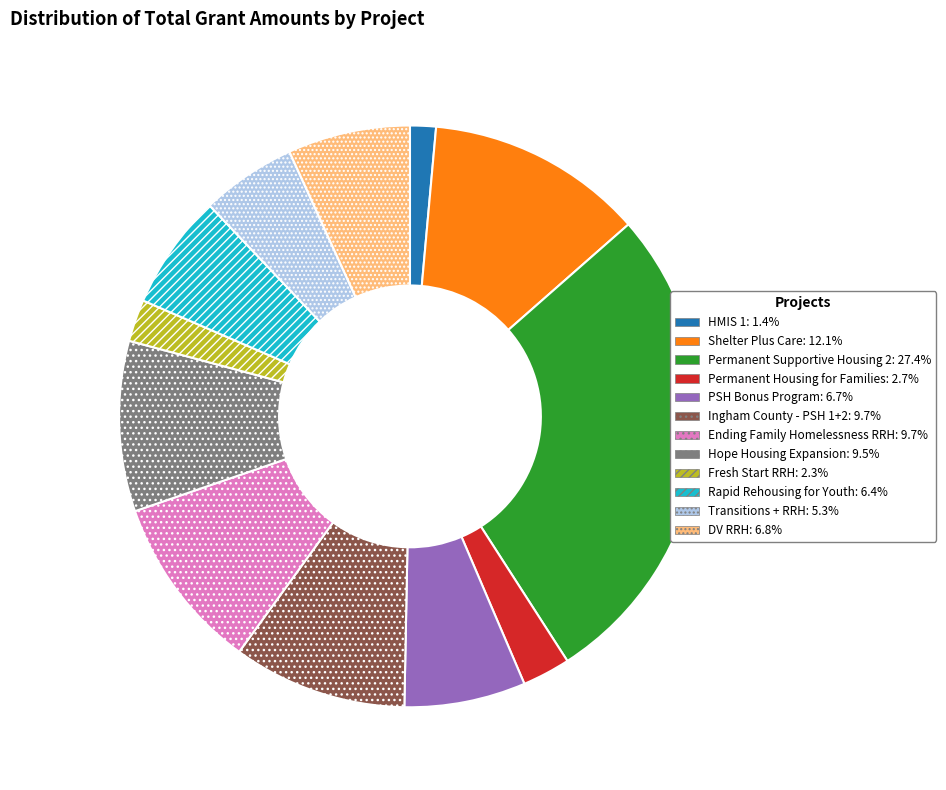

Which slice is the largest?

Permanent Supportive Housing 2